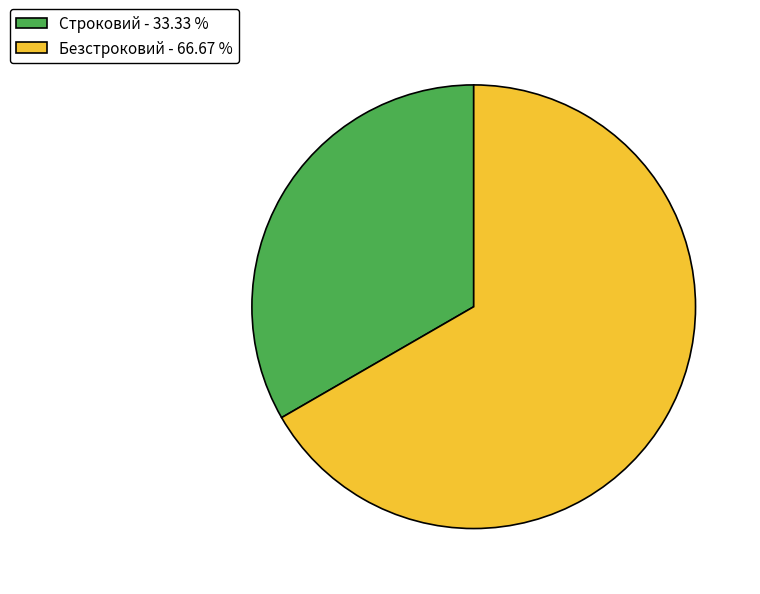

Is the sum of Строковий - 33.33 % and Безстроковий - 66.67 % greater than half?

Yes